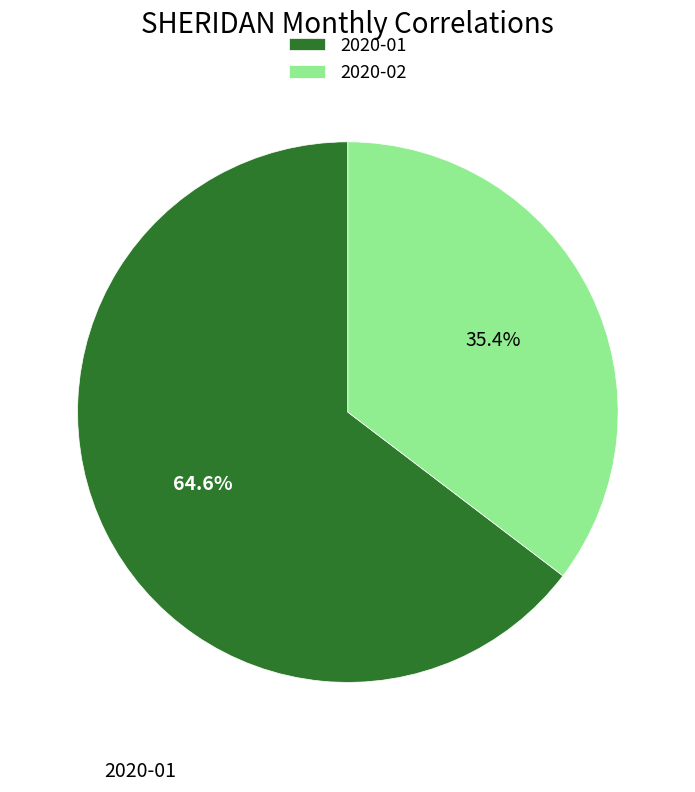

What percentage is NOT represented by 2020-02?

64.6%